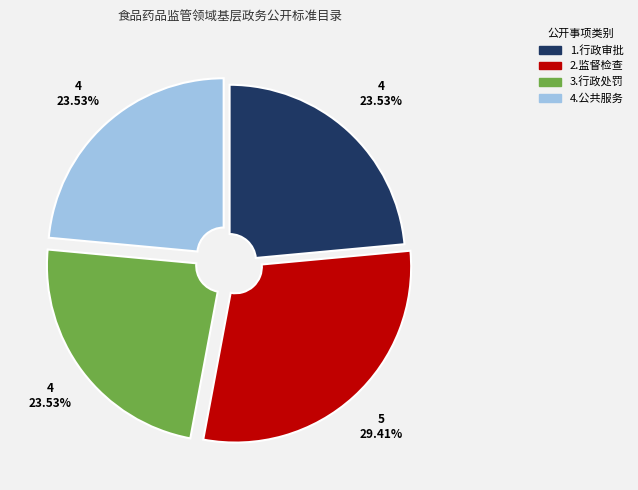

The 2.监督检查 slice represents 29% of the pie. True or false?

True